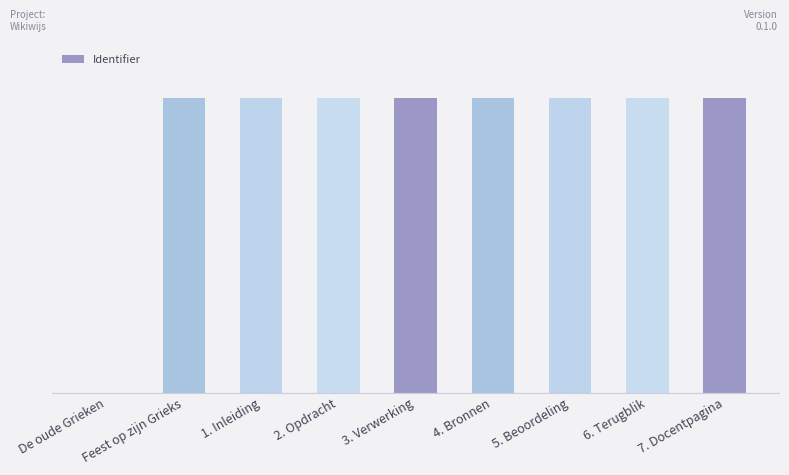

Reading left to right, transcribe all the data shown in this chart.

De oude Grieken=0	Feest op zijn Grieks=107211	1. Inleiding=107218	2. Opdracht=107224	3. Verwerking=107228	4. Bronnen=107232	5. Beoordeling=107236	6. Terugblik=107240	7. Docentpagina=107244